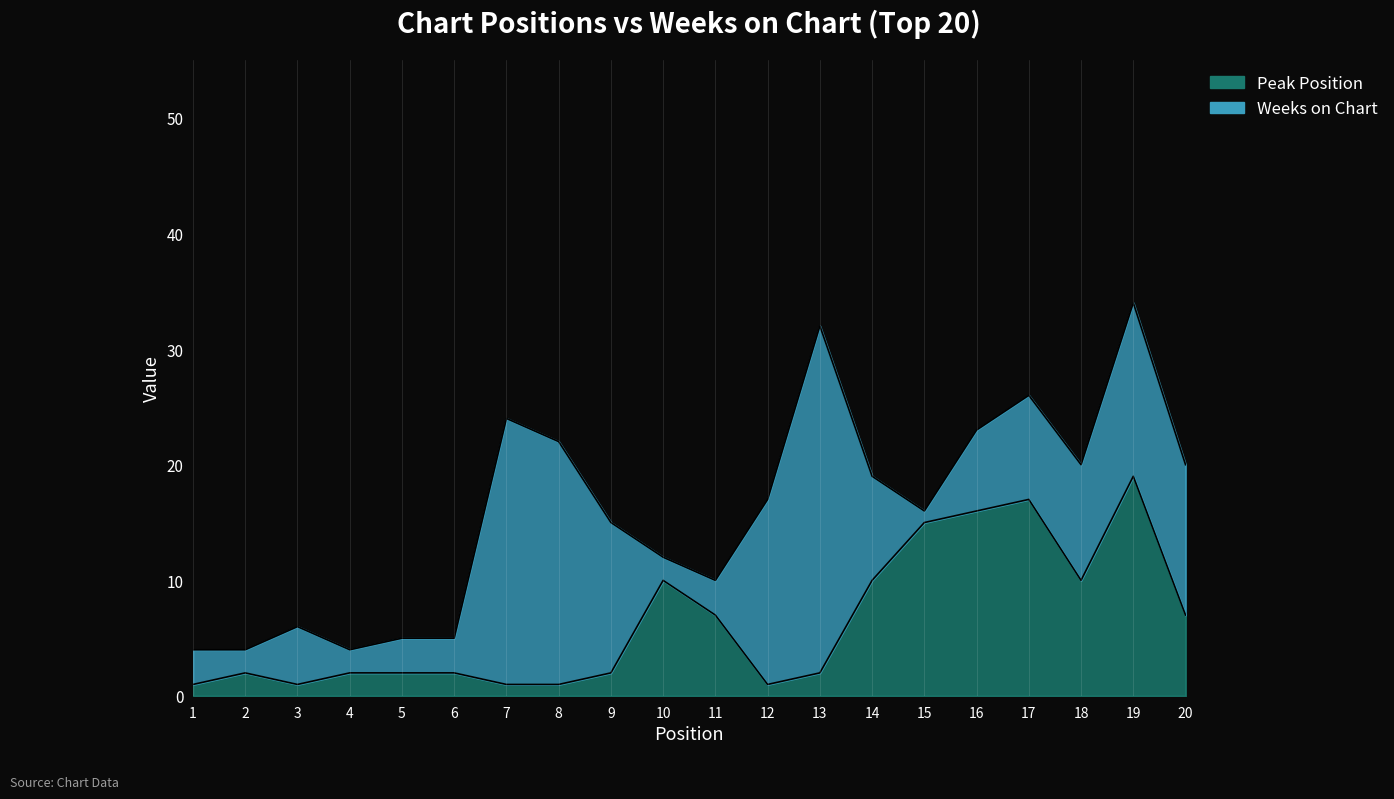

What is the difference between the maximum and minimum values?

18